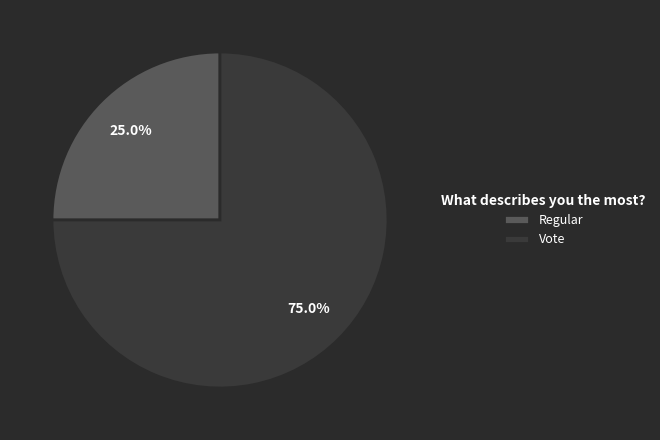

To the nearest percent, what is the difference between the largest and smallest slice percentages?

50%